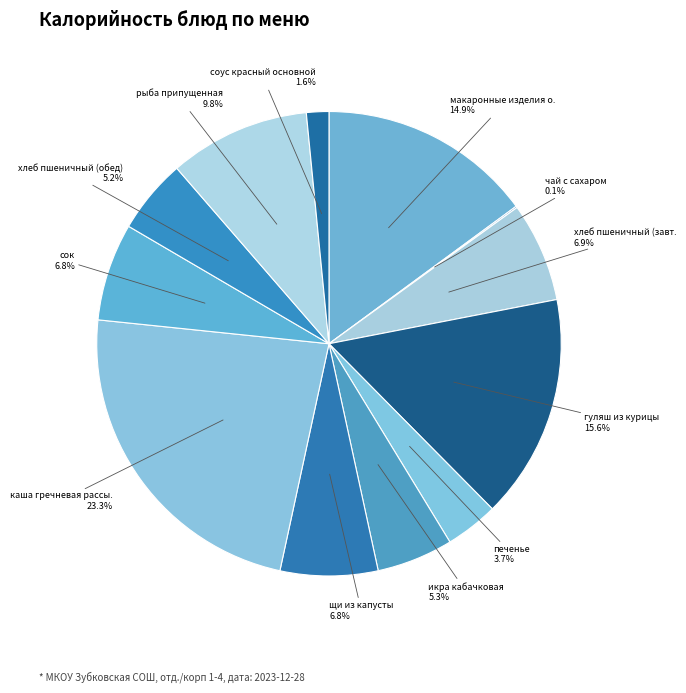

To the nearest percent, what is the average slice percentage?

8%